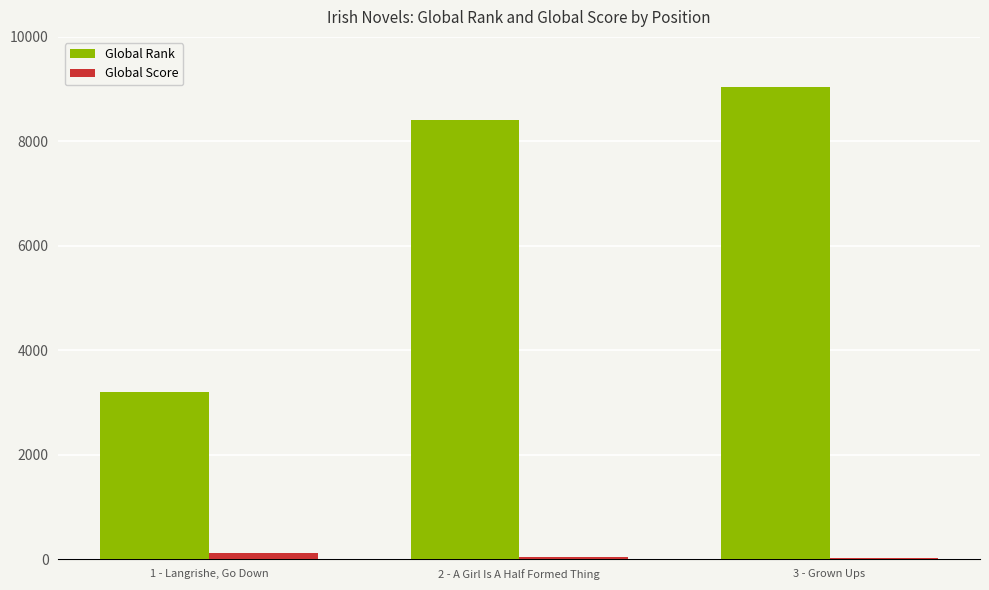

At which label does Global Rank reach its peak?

3 - Grown Ups